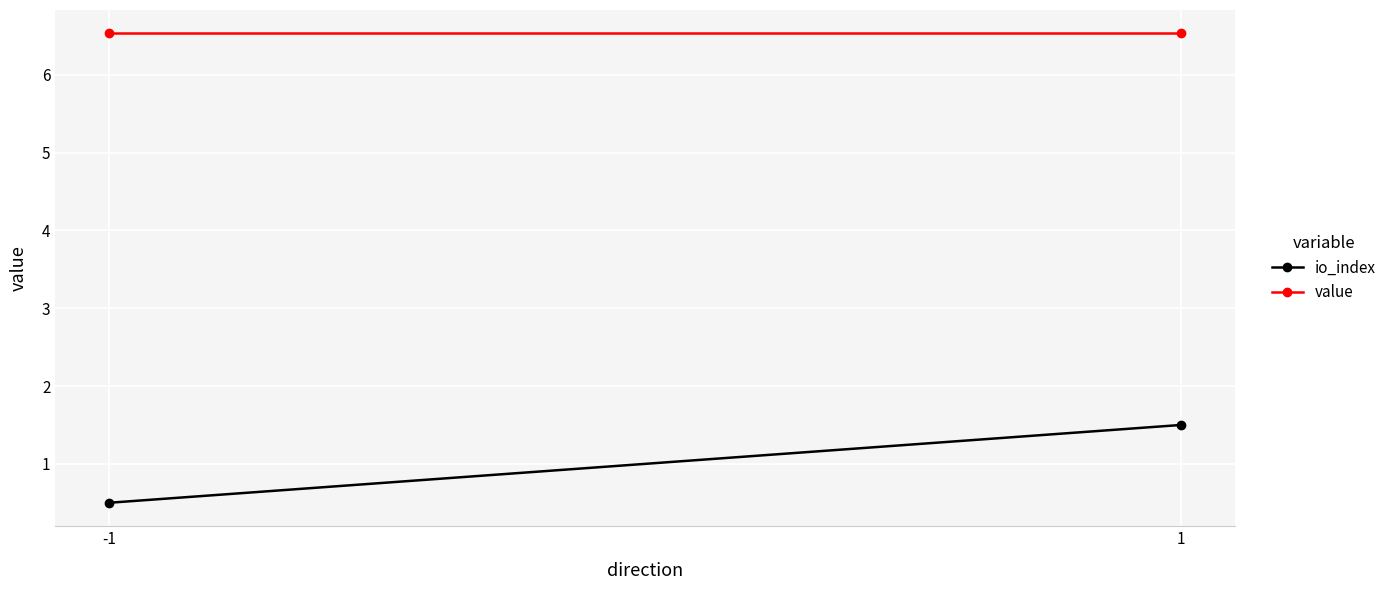

What is the highest value of the value series?

6.5